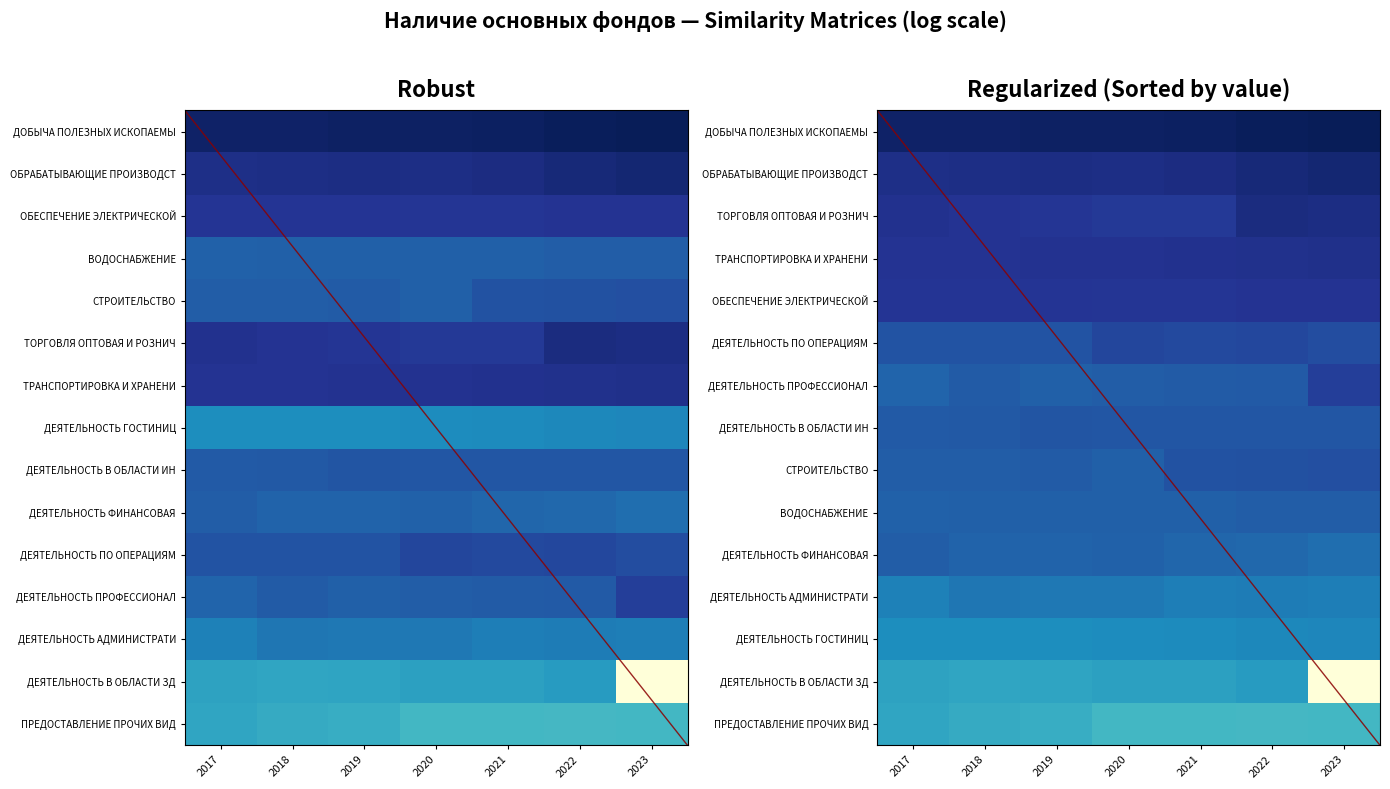

At which category is the sum across all series the highest?

2022